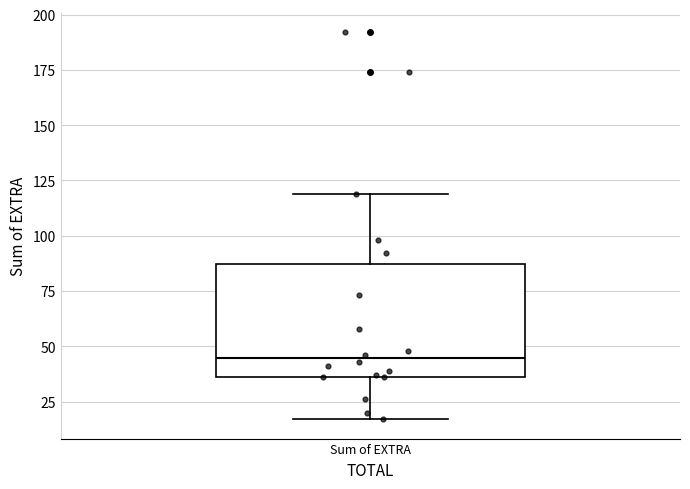

Transcribe this box plot: give where the median line is, the range the box spans, and where the two whiskers end, as read against the y-axis. The values are not printed on the chart, so give them approximately, as read against the axis.

median 45, box 35 to 85, whiskers 15 to 120